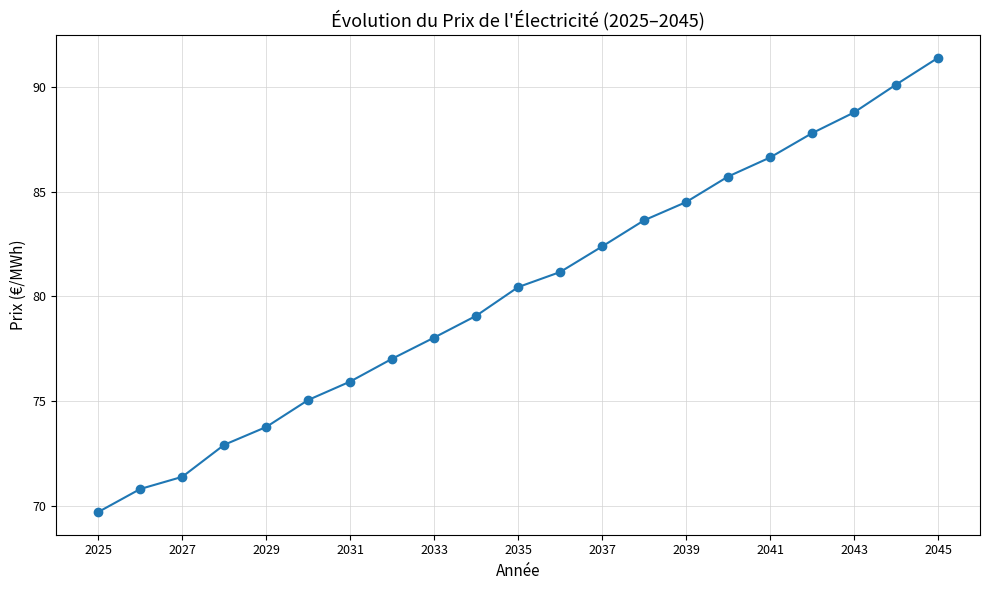

True or false: the data has more than 2 interior local peaks.

False